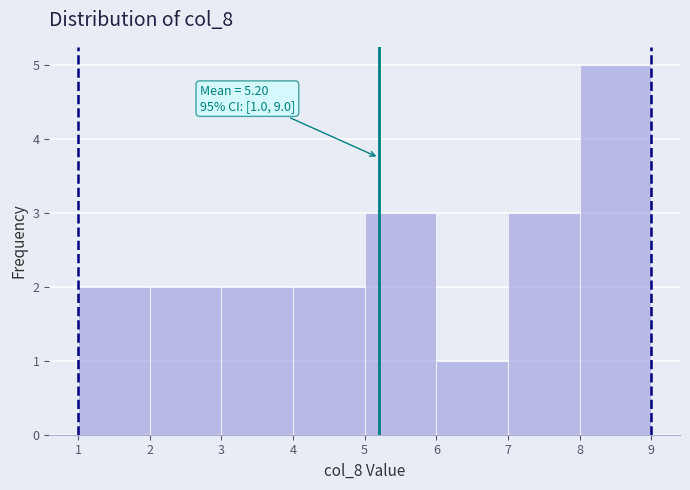

Which range on the x-axis has the tallest bar?

8 to 9